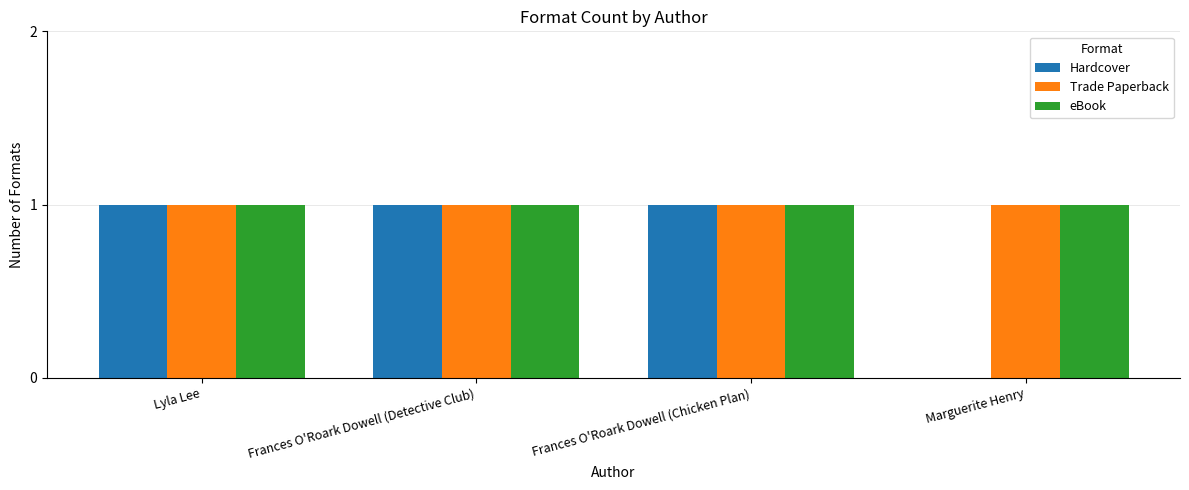

What is the total value across all series at Frances O'Roark Dowell (Detective Club)?

3